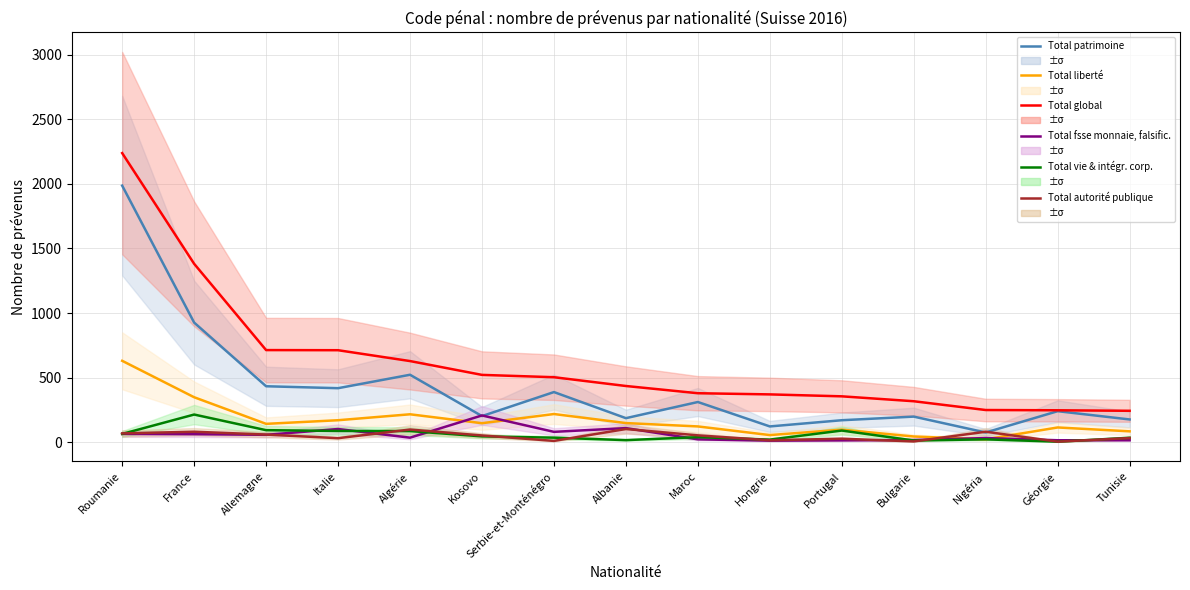

Is it true that Total liberté equals 148 at Albanie?

True